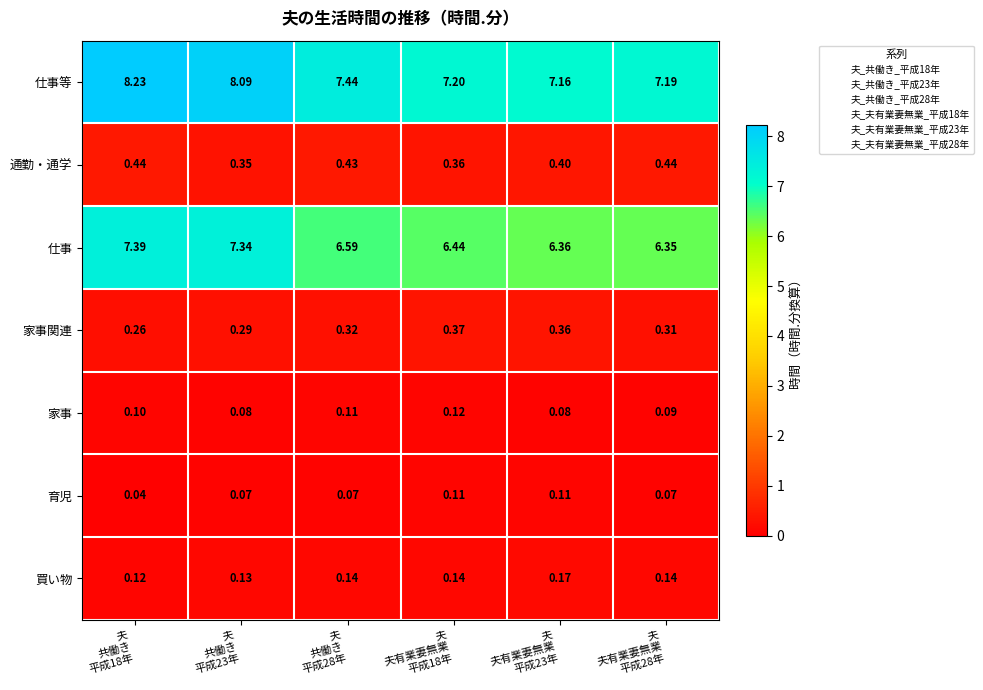

What is the greatest value displayed?

8.2